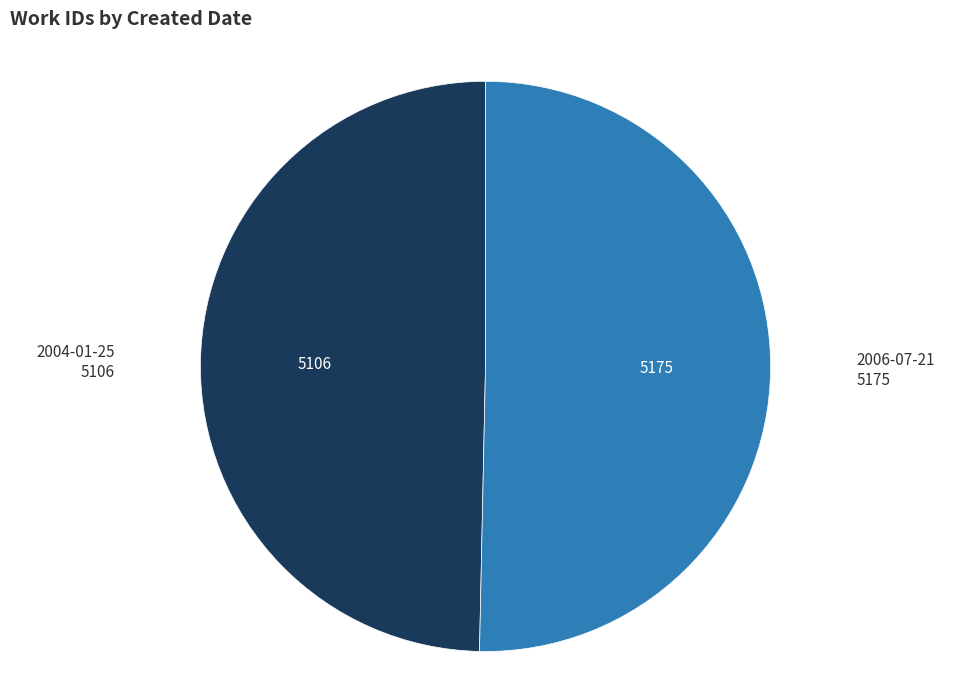

Do 2004-01-25 and 2006-07-21 together represent more than half of the pie?

Yes